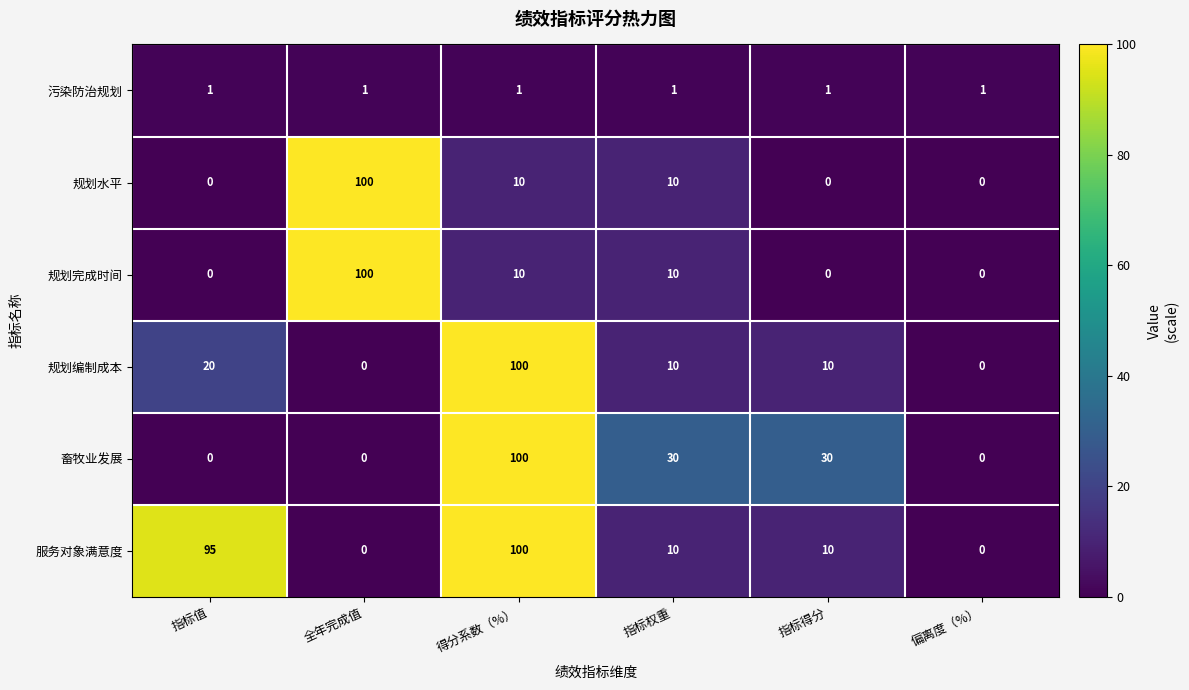

What is the sum of the 服务对象满意度 values at 指标得分 and 指标值?

105